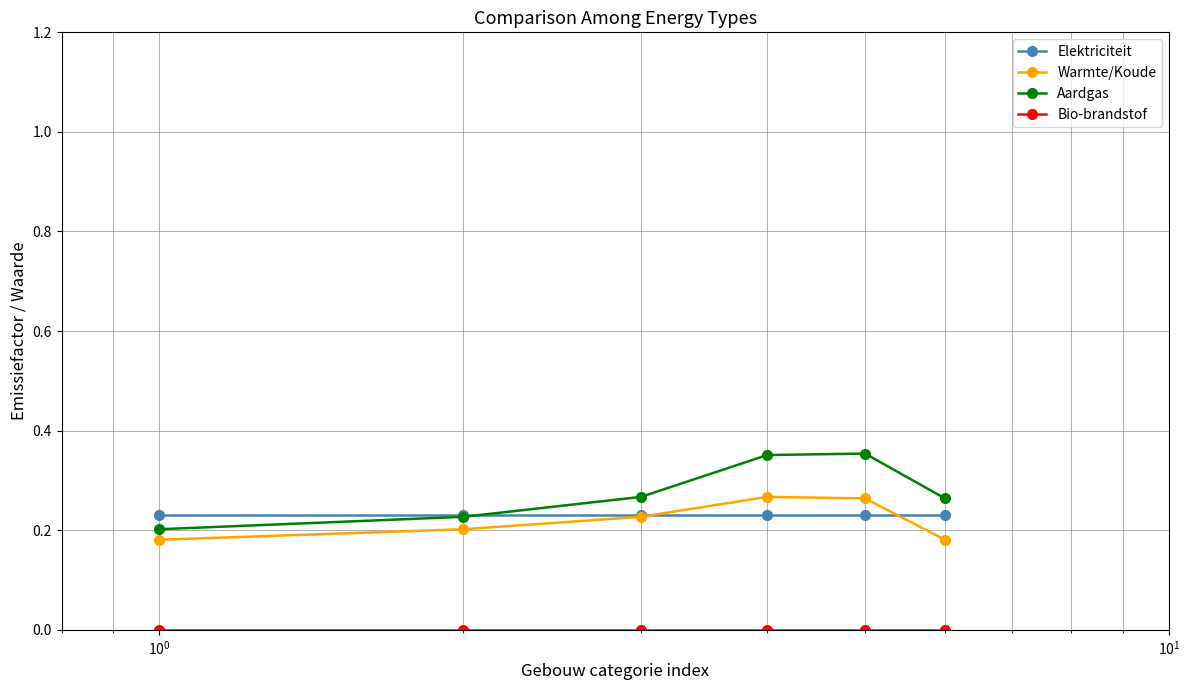

Which series has the largest total across all categories?

Aardgas